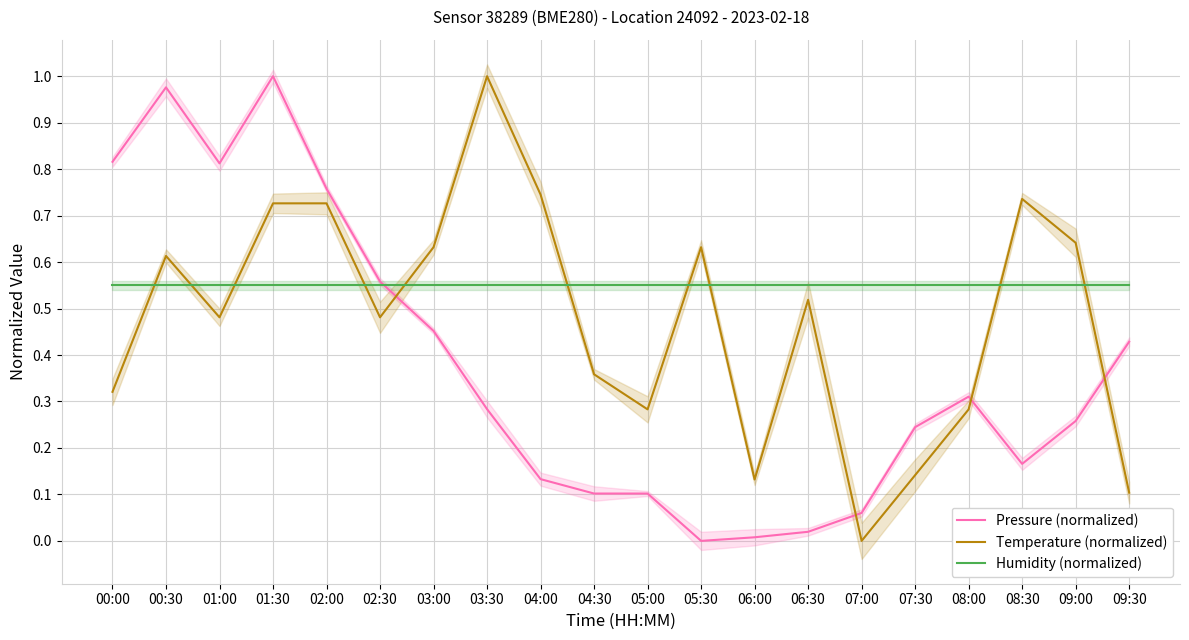

Is it true that Temperature (normalized) equals 1.0 at 00:30?

False